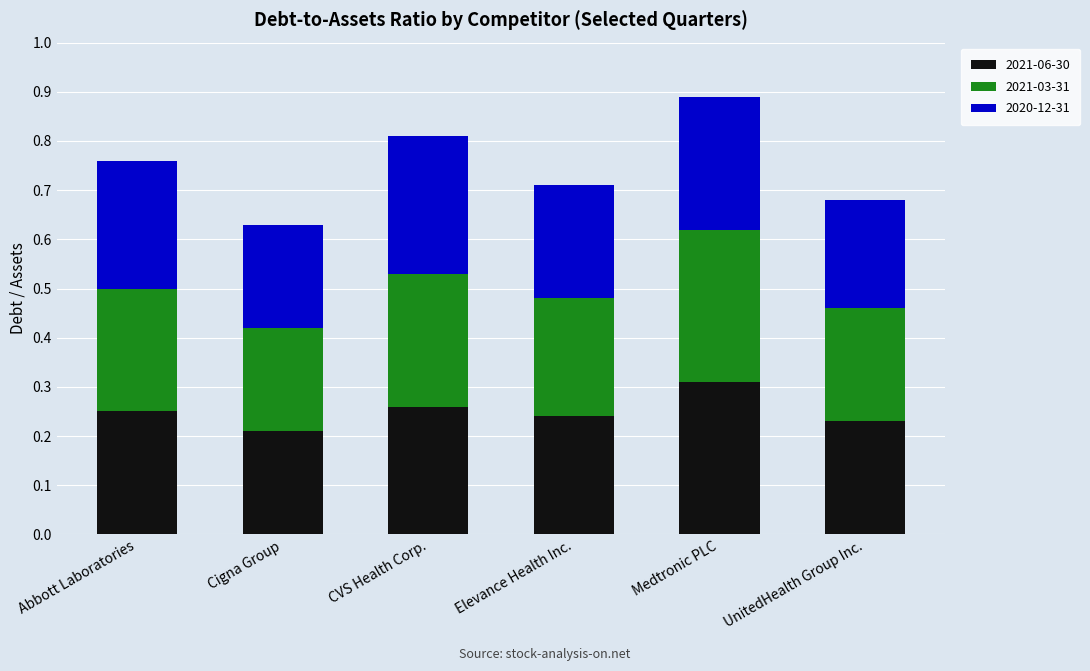

The 2021-06-30 series shows 0.2 at UnitedHealth Group Inc.. True or false?

True